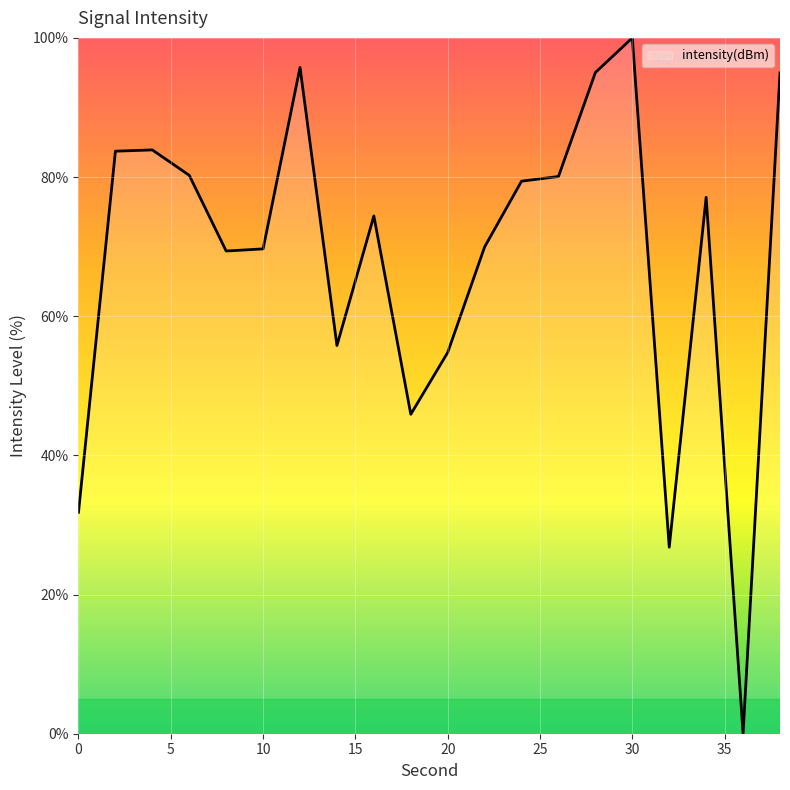

Does the chart display data point markers on the line(s)?

No